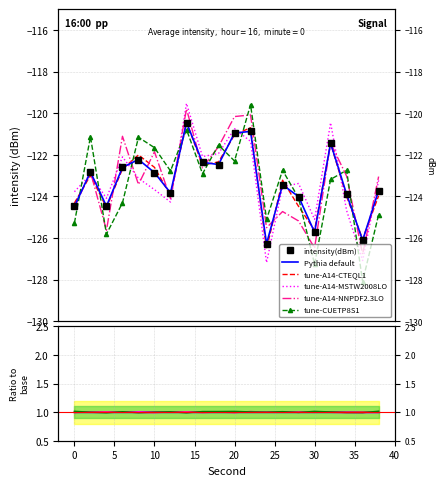

How many interior local valleys does the tune-A14-MSTW2008LO series have?

6